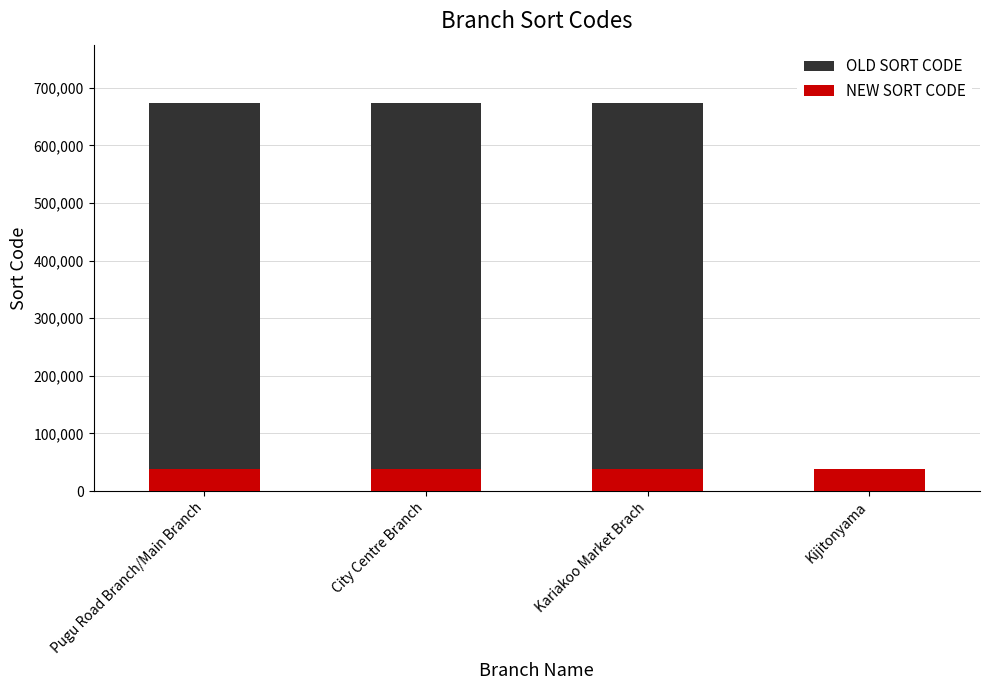

Which label corresponds to the largest value in the chart?

Kariakoo Market Brach